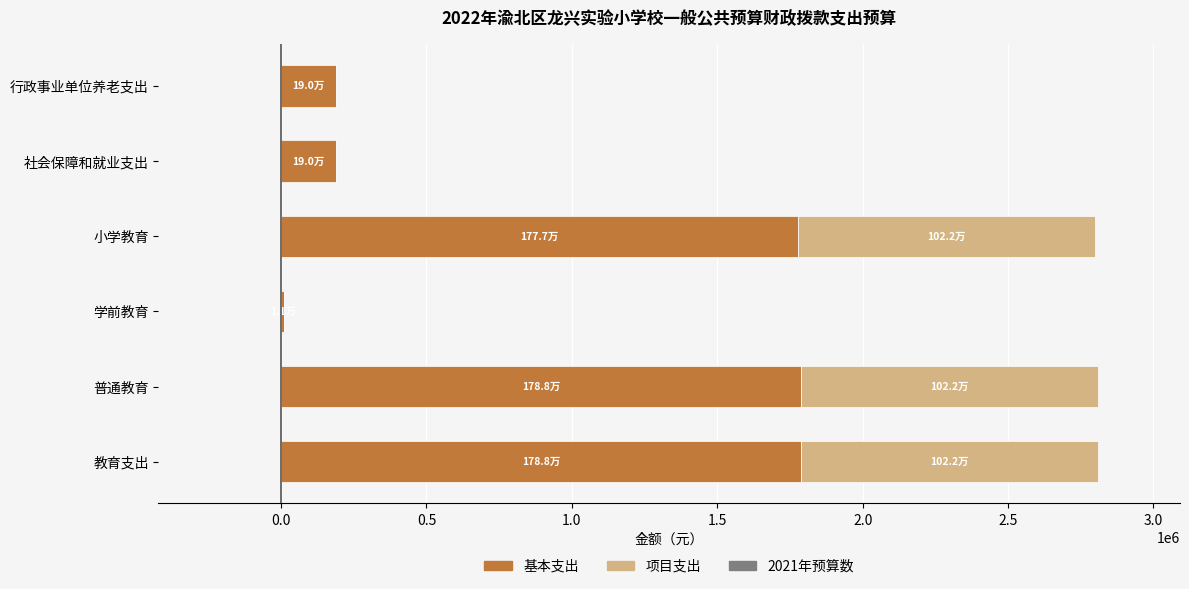

What is the sum of all 基本支出 values?

5745966.5